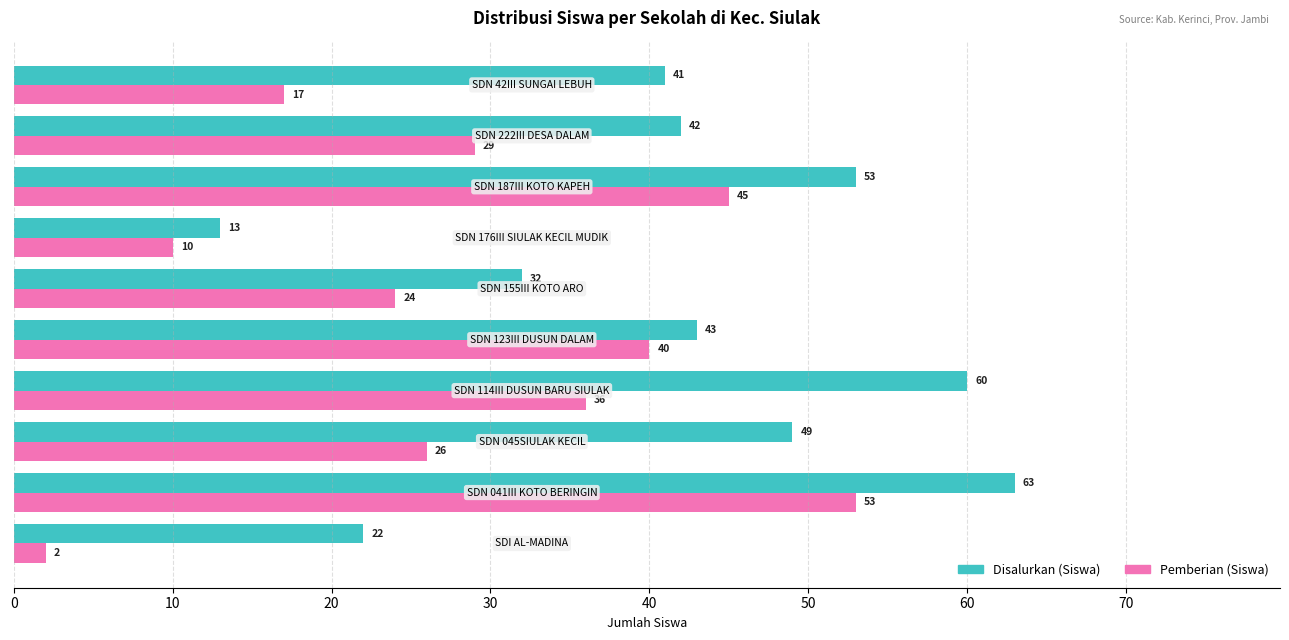

Which series has the widest spread of values?

Pemberian (Siswa)